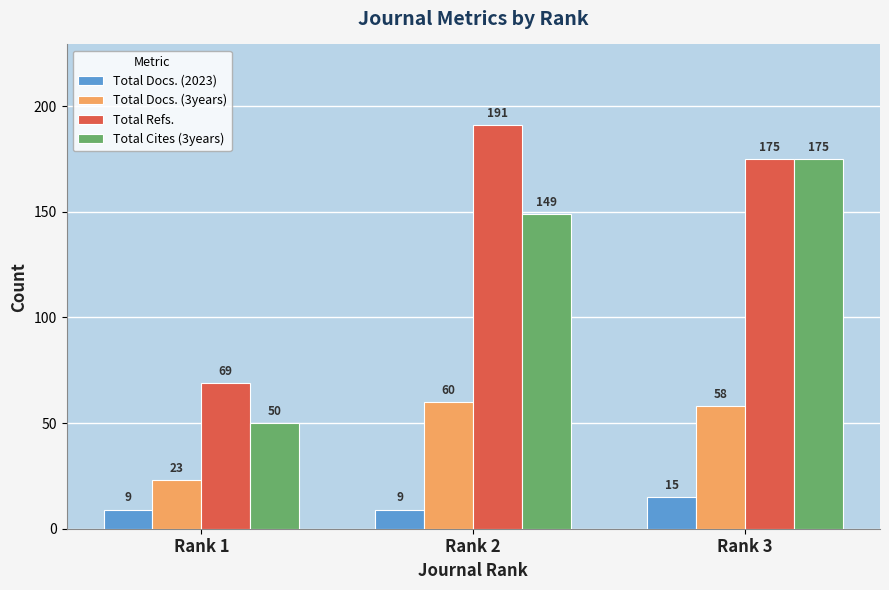

Does the chart contain stacked bars?

No